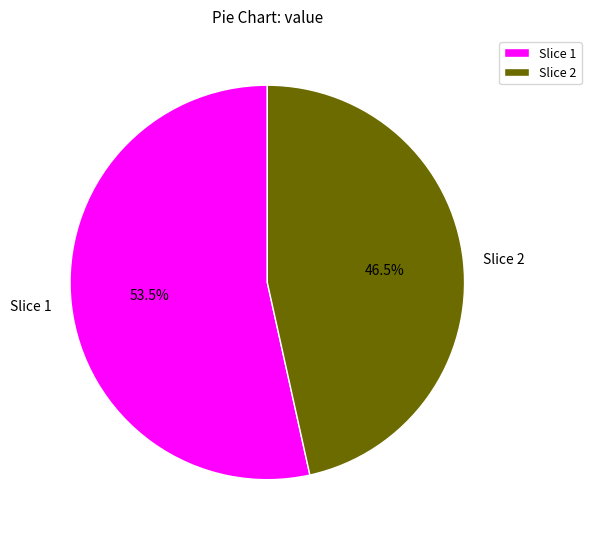

How many slices are in this pie chart?

2